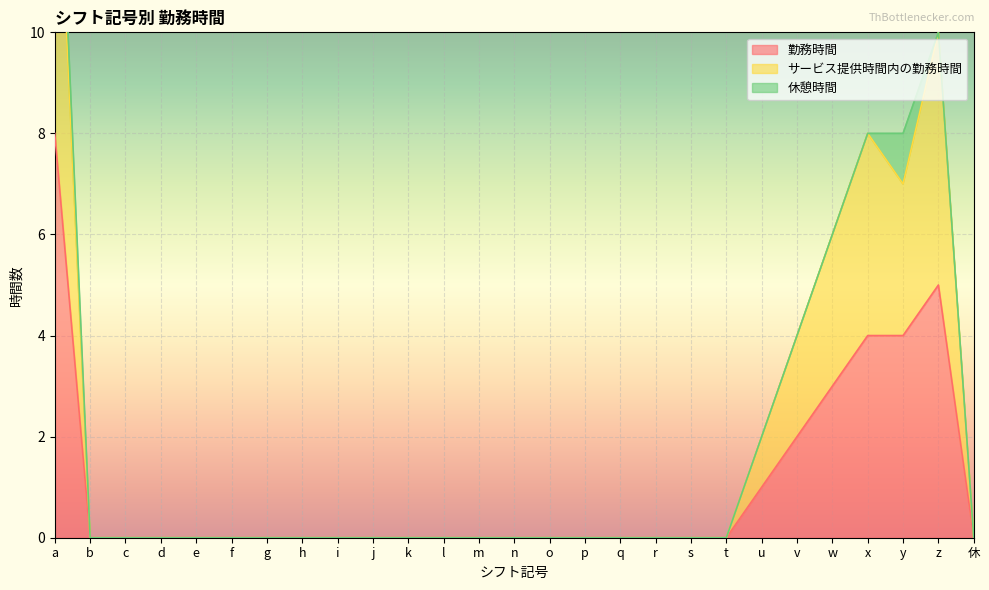

Does the chart display data point markers on the line(s)?

No